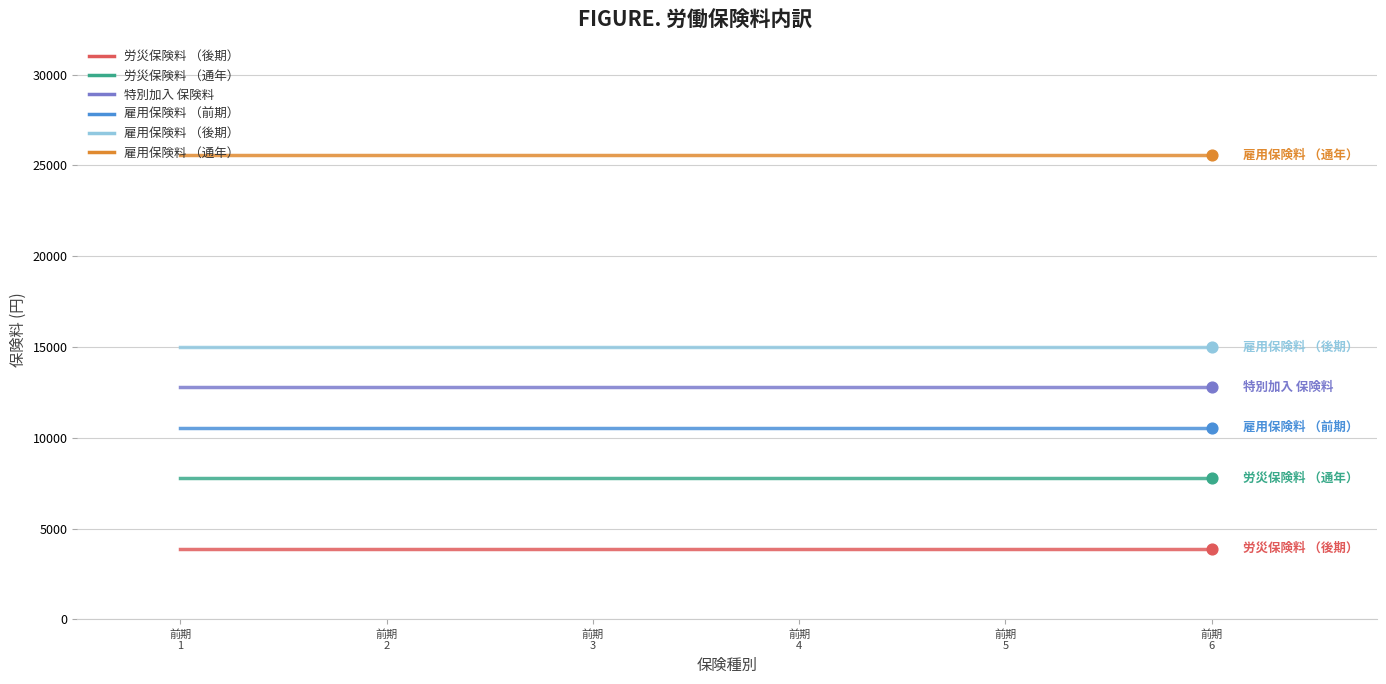

What is the maximum value shown in the chart?

25566